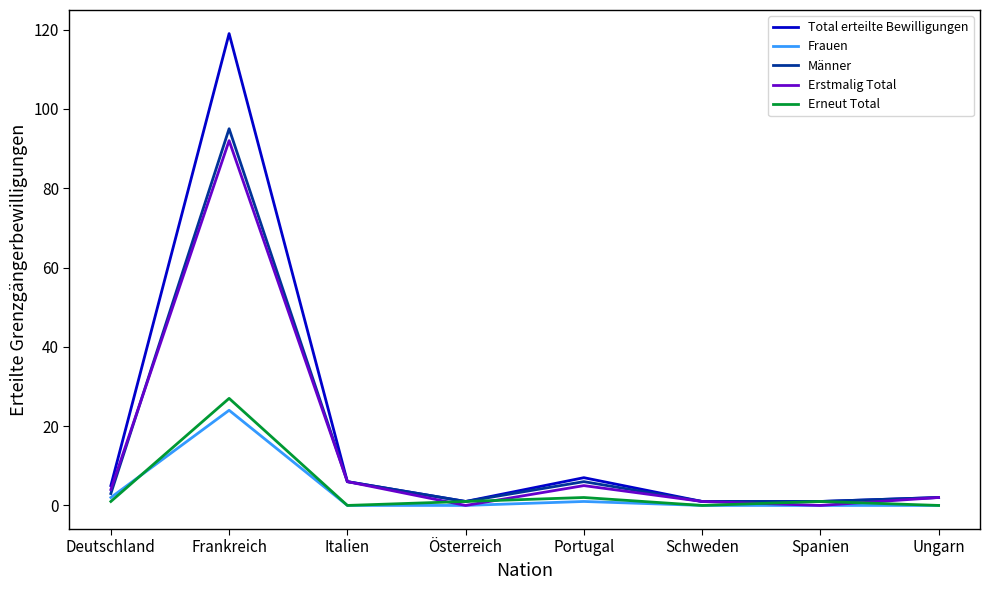

Is the value of Erstmalig Total at Österreich greater than the value of Total erteilte Bewilligungen at Italien?

No